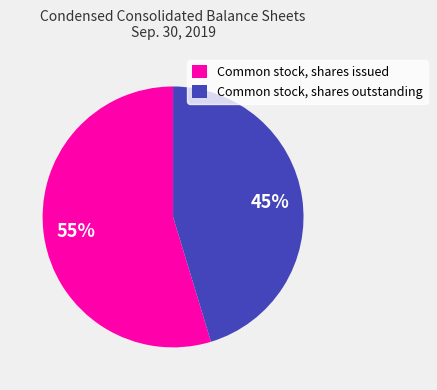

What is the largest slice in the pie chart?

Common stock, shares issued